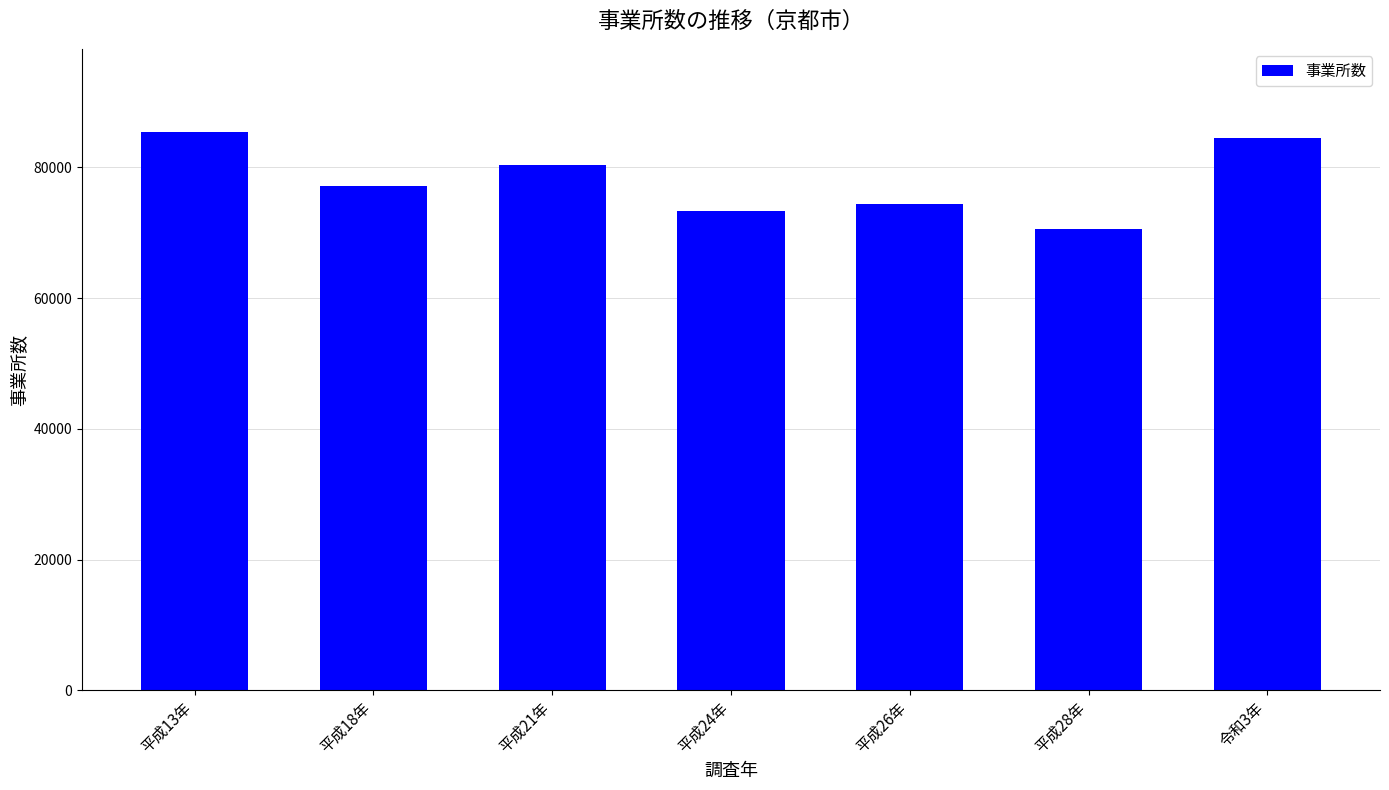

What is the sum of all values?

545775